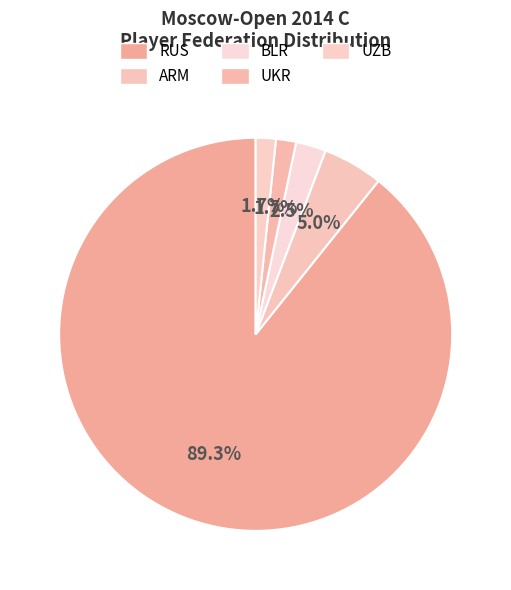

What percentage do BLR and ARM together represent?

7.4%